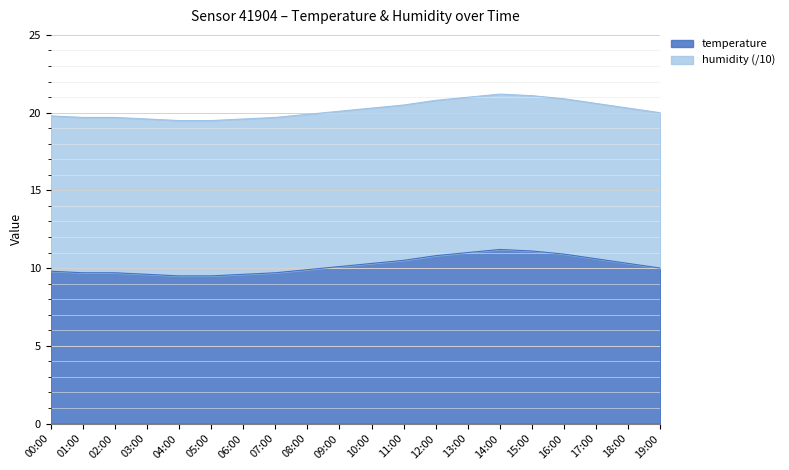

Rank the categories by value from lowest to highest.

04:00, 05:00, 03:00, 06:00, 01:00, 02:00, 07:00, 00:00, 08:00, 19:00, 09:00, 10:00, 18:00, 11:00, 17:00, 12:00, 16:00, 13:00, 15:00, 14:00